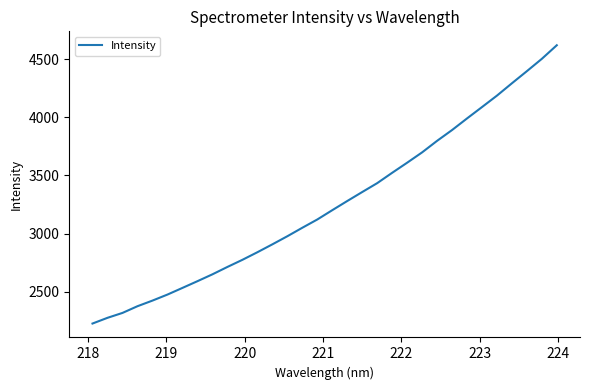

What is the minimum value shown in the chart?

2226.4